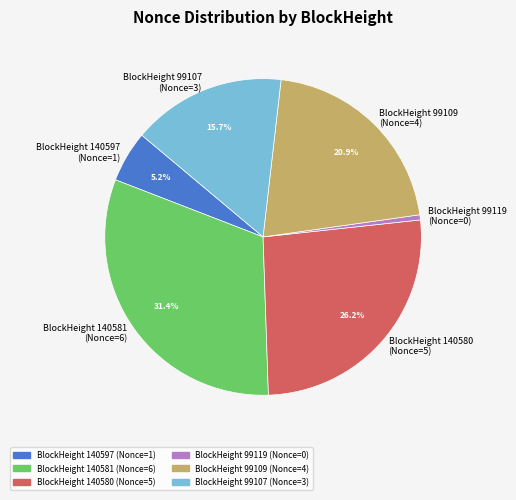

What percentage is NOT represented by BlockHeight 99109 (Nonce=4)?

79.1%